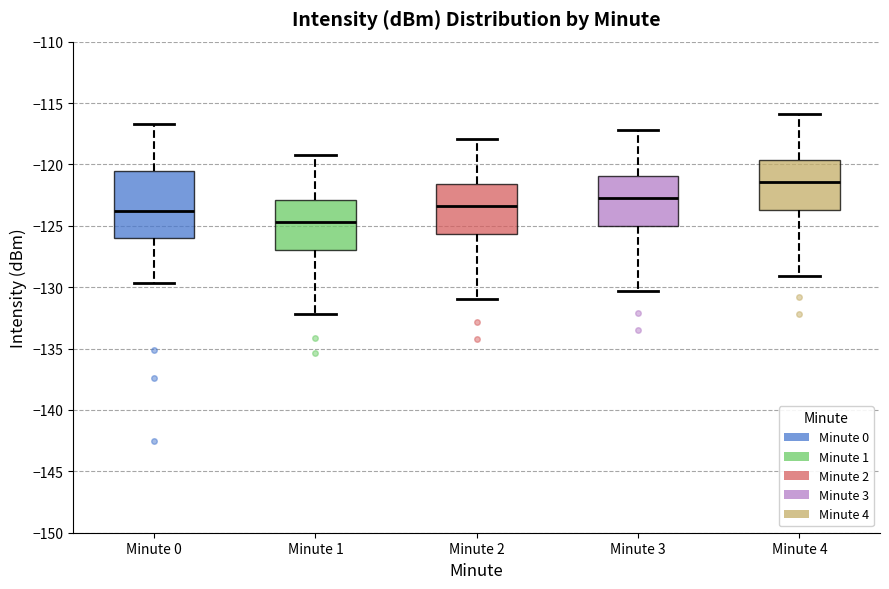

Reading left to right, transcribe this box plot: for each box, give where its median line is, the range the box spans, and where its two whiskers end, as read against the y-axis. The values are not printed on the chart, so give them approximately, as read against the axis.

Minute 0: median -124.0, box -126.0 to -120.5, whiskers -129.5 to -116.5
Minute 1: median -124.5, box -127.0 to -123.0, whiskers -132.0 to -119.0
Minute 2: median -123.5, box -125.5 to -121.5, whiskers -131.0 to -118.0
Minute 3: median -122.5, box -125.0 to -121.0, whiskers -130.5 to -117.0
Minute 4: median -121.5, box -123.5 to -119.5, whiskers -129.0 to -116.0